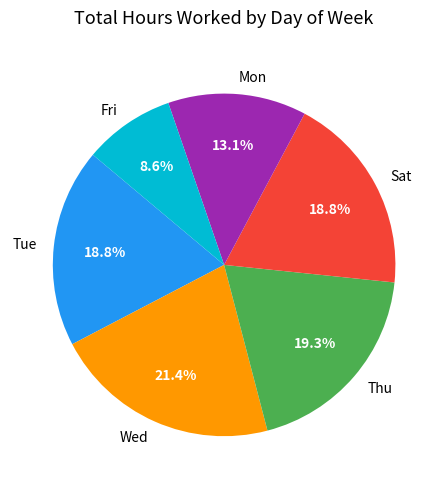

Does any single category account for the majority?

No